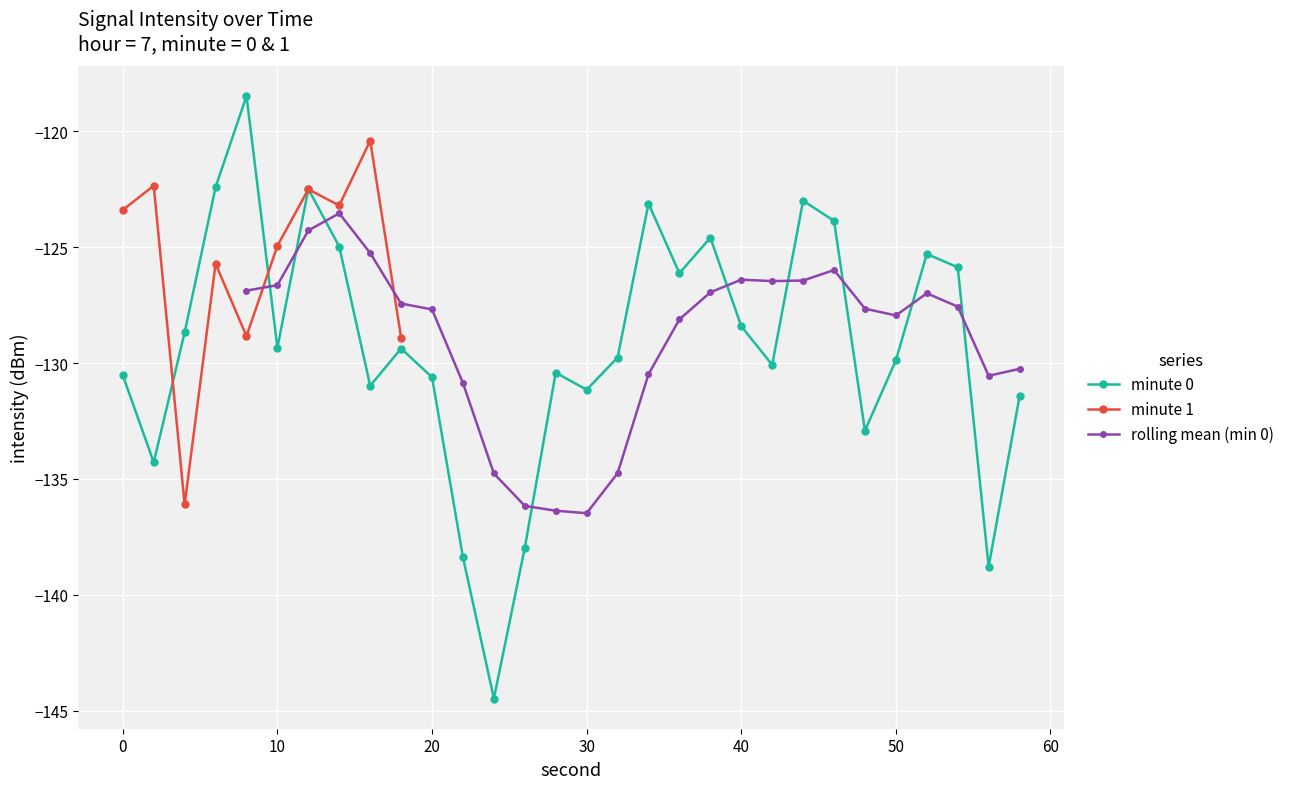

The value of minute 0 at 20 is -130.6. True or false?

True